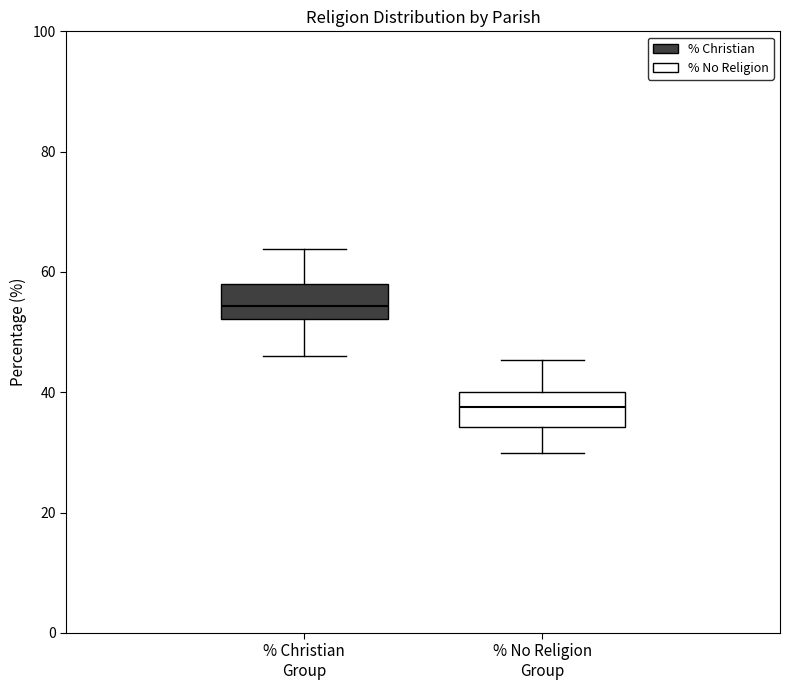

Where does the upper whisker of the box for % No Religion Group end on the y-axis? The values are not printed on the chart, so give them approximately, as read against the axis.

46